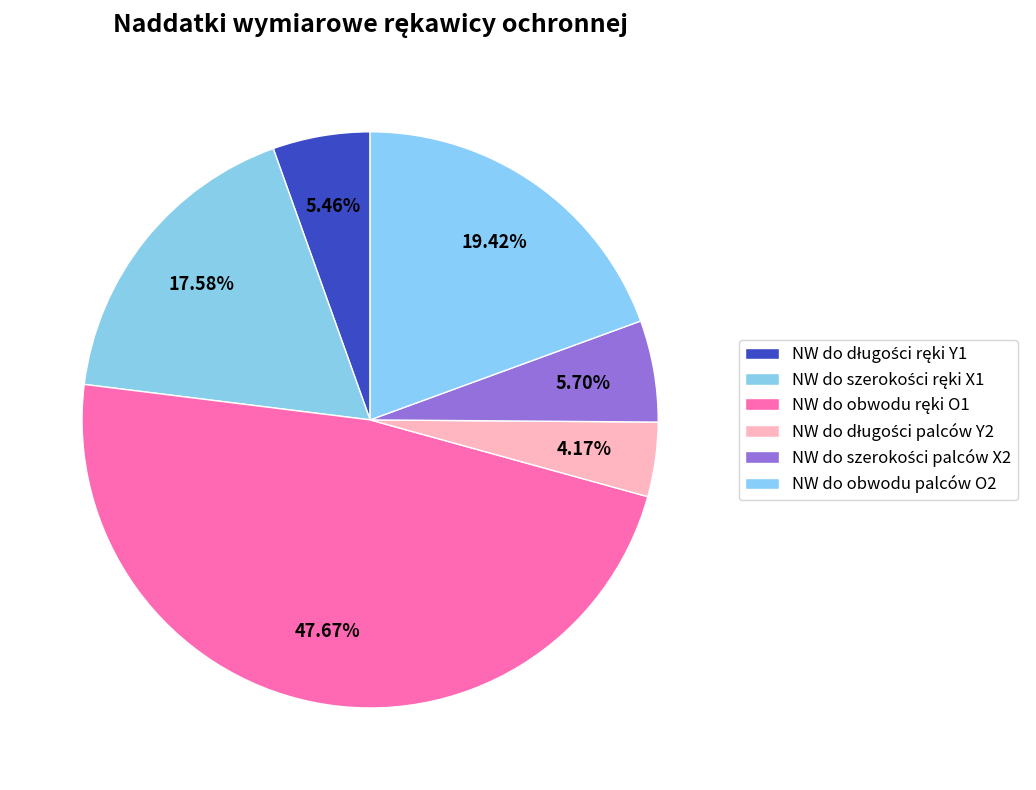

How many slices are in this pie chart?

6